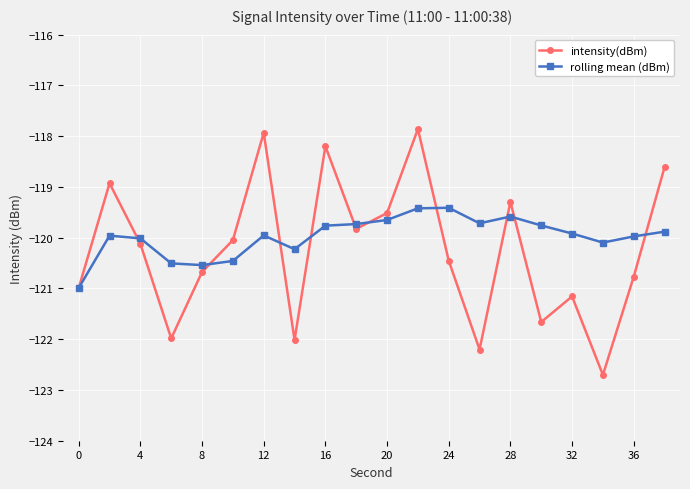

List the series in order of their peak value, highest first.

intensity(dBm), rolling mean (dBm)